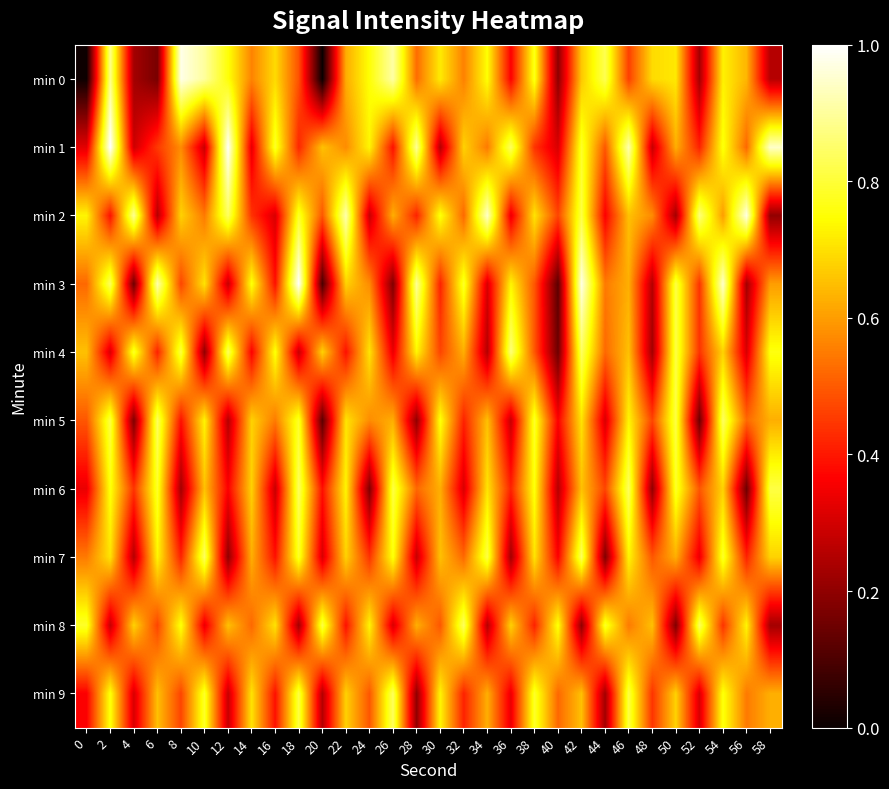

Which series has the largest range (max minus min)?

min 0